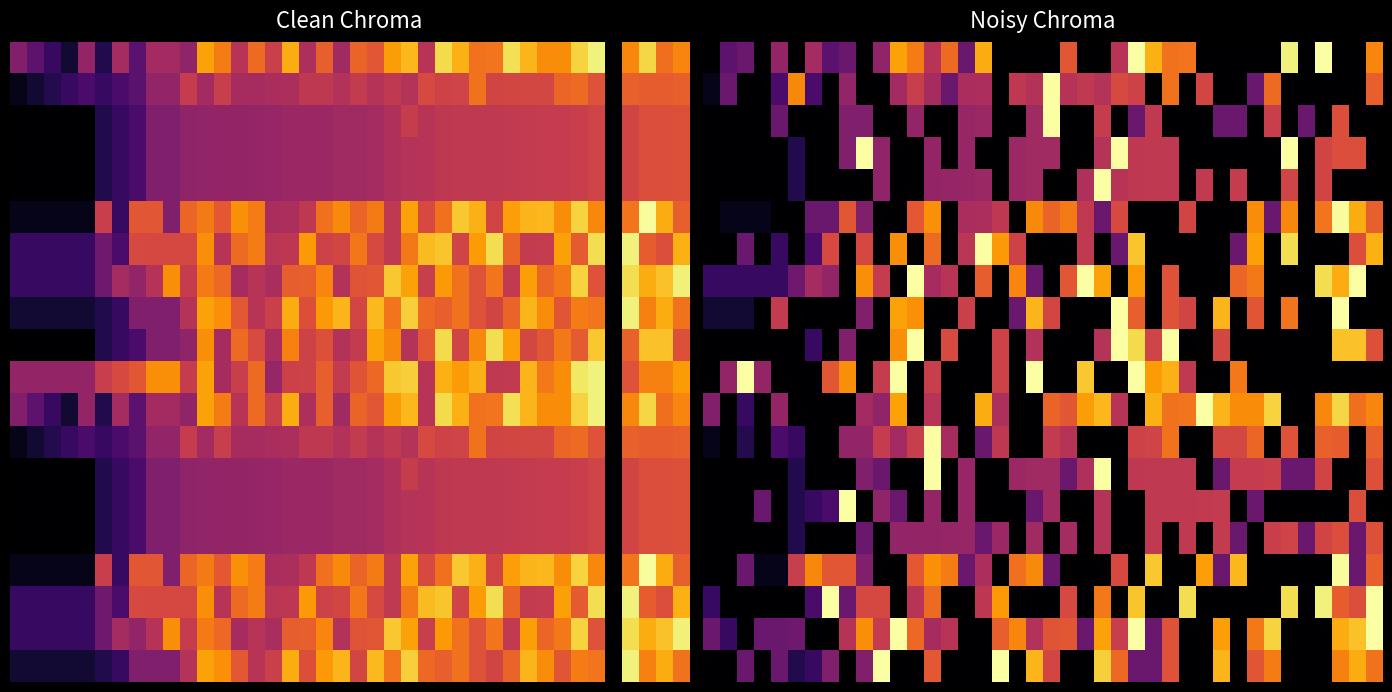

The 0.0 series shows -0.6 at 35. True or false?

False